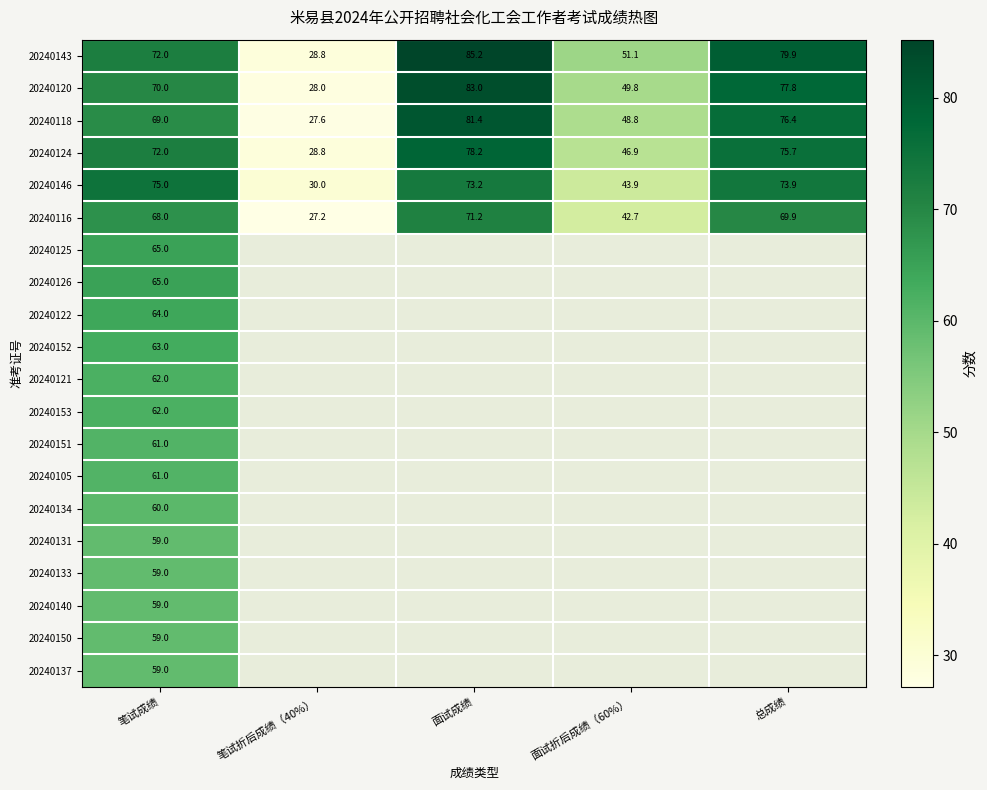

The value of 20240146 at 笔试折后成绩（40%） is 30.0. True or false?

True